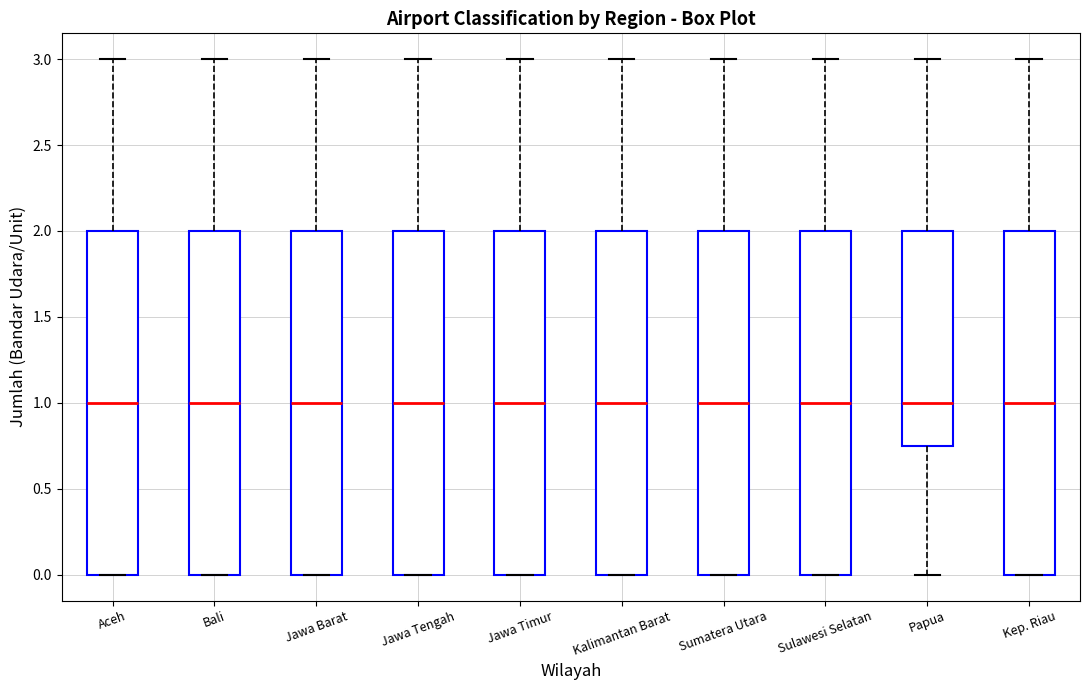

Reading left to right, read every box against the y-axis: the position of its median line, the range the box covers, and the ends of its whiskers. The values are not printed on the chart, so give them approximately, as read against the axis.

Aceh: median 1.00, box 0.00 to 2.00, whiskers 0.00 to 3.00
Bali: median 1.00, box 0.00 to 2.00, whiskers 0.00 to 3.00
Jawa Barat: median 1.00, box 0.00 to 2.00, whiskers 0.00 to 3.00
Jawa Tengah: median 1.00, box 0.00 to 2.00, whiskers 0.00 to 3.00
Jawa Timur: median 1.00, box 0.00 to 2.00, whiskers 0.00 to 3.00
Kalimantan Barat: median 1.00, box 0.00 to 2.00, whiskers 0.00 to 3.00
Sumatera Utara: median 1.00, box 0.00 to 2.00, whiskers 0.00 to 3.00
Sulawesi Selatan: median 1.00, box 0.00 to 2.00, whiskers 0.00 to 3.00
Papua: median 1.00, box 0.75 to 2.00, whiskers 0.00 to 3.00
Kep. Riau: median 1.00, box 0.00 to 2.00, whiskers 0.00 to 3.00